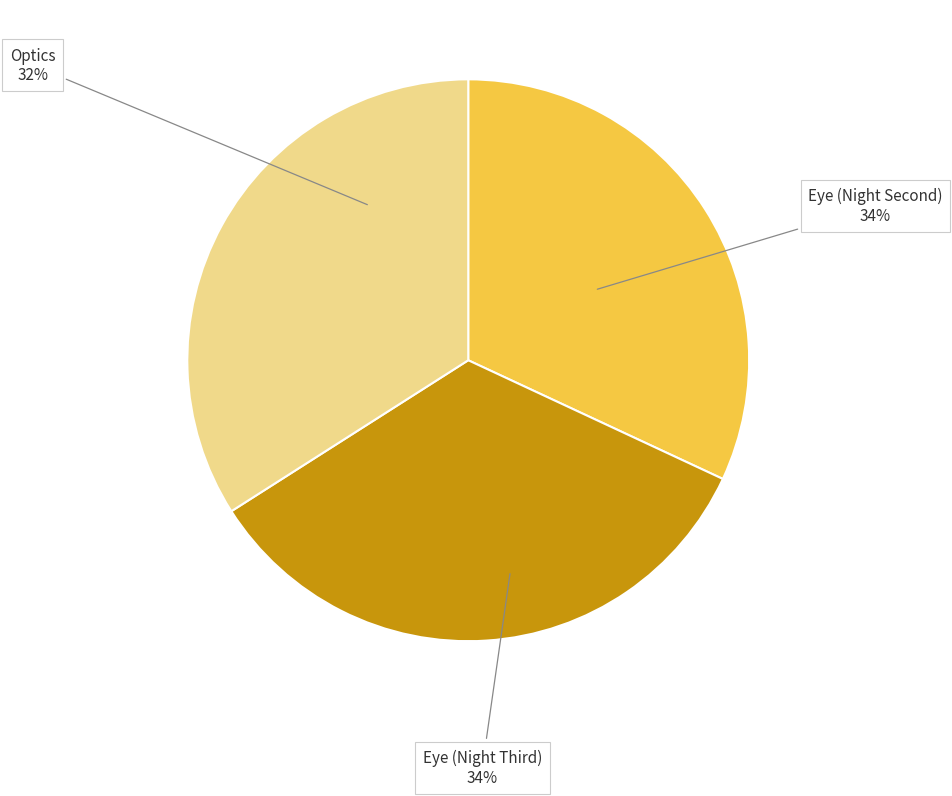

How many segments does this pie chart have?

3